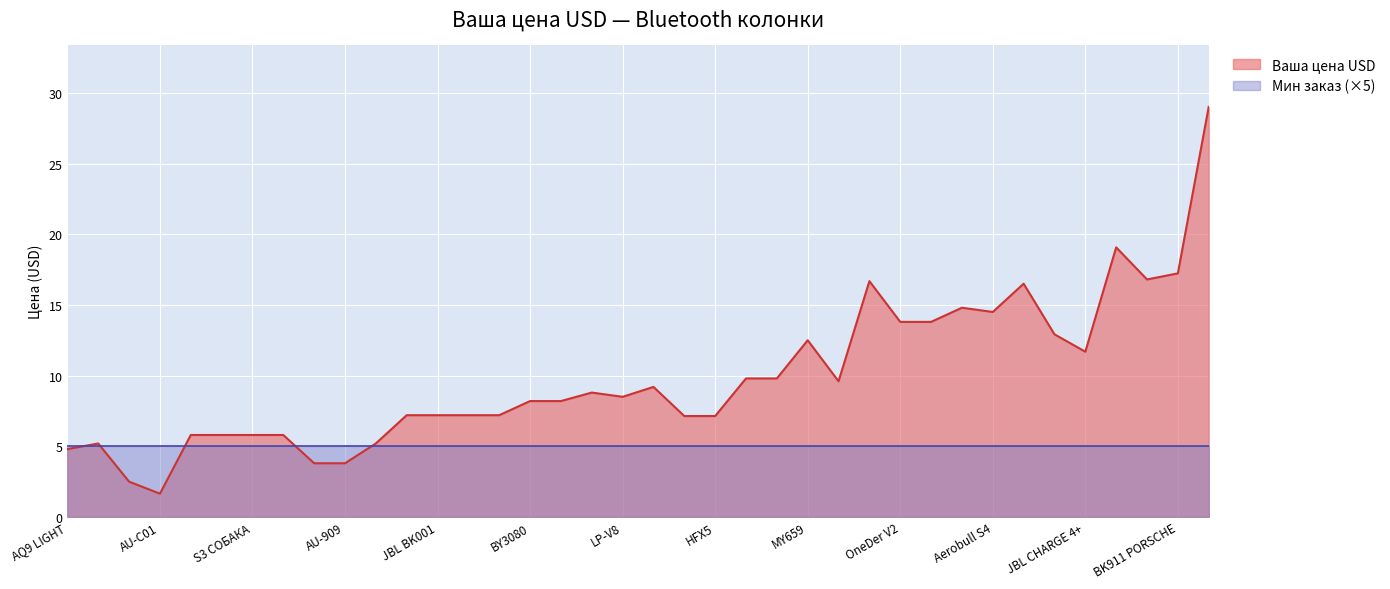

What is the sum of the values at NR2014 and JC288 PORSCHE?

21.1